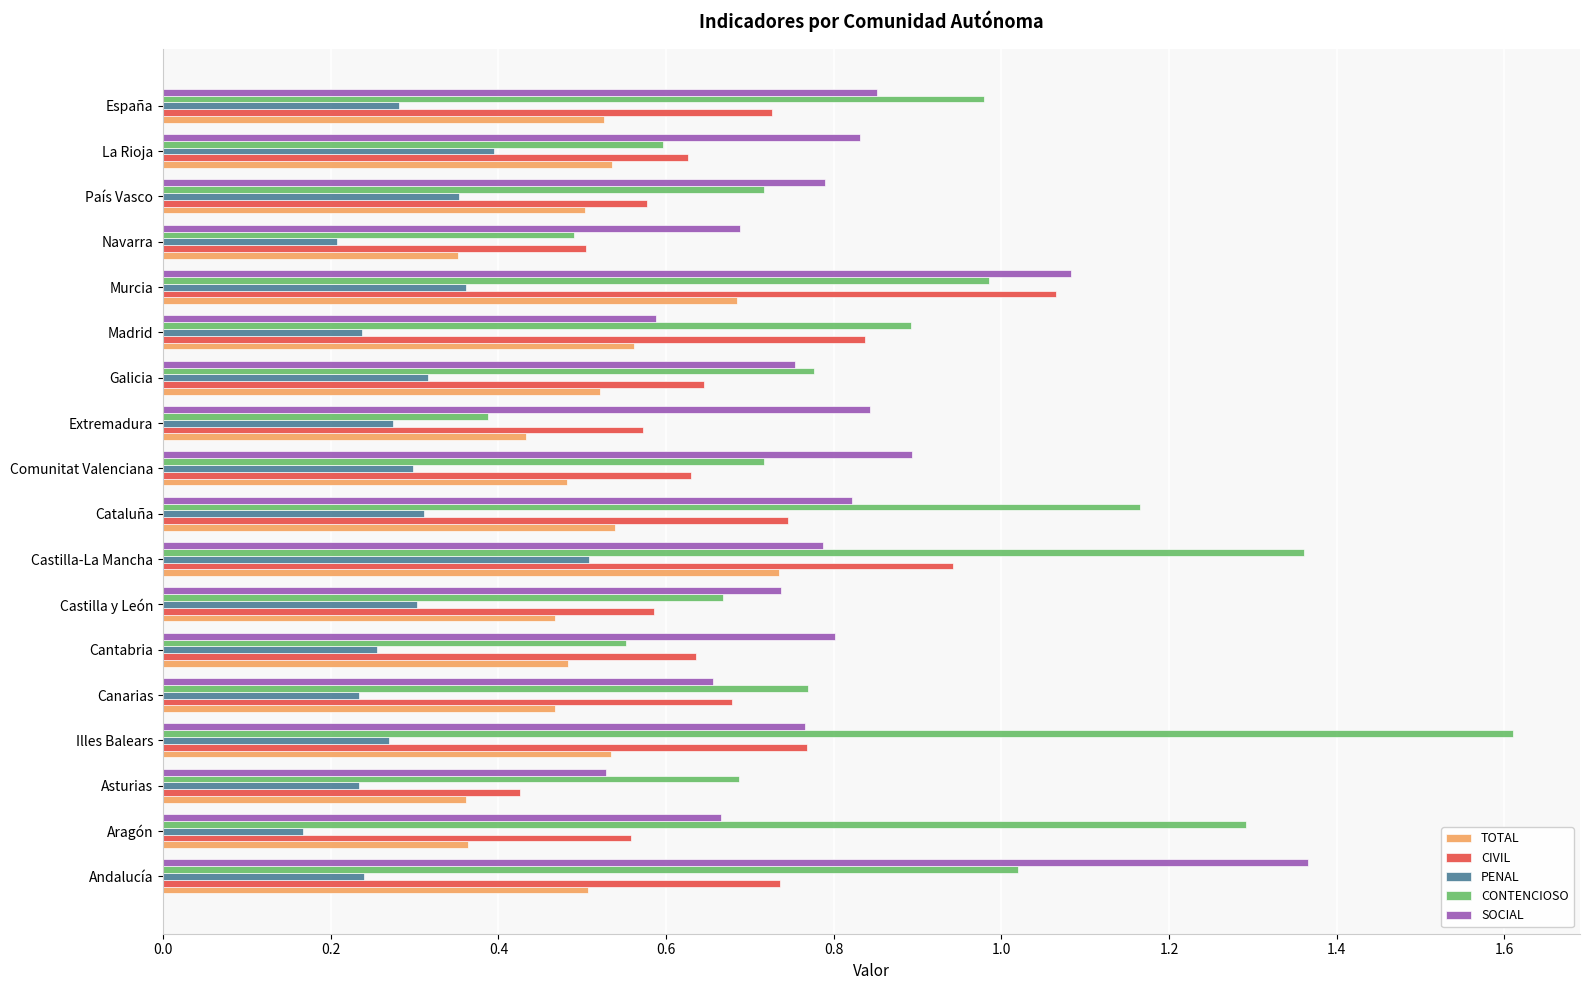

Where is PENAL nearest to the value 0?

Aragón